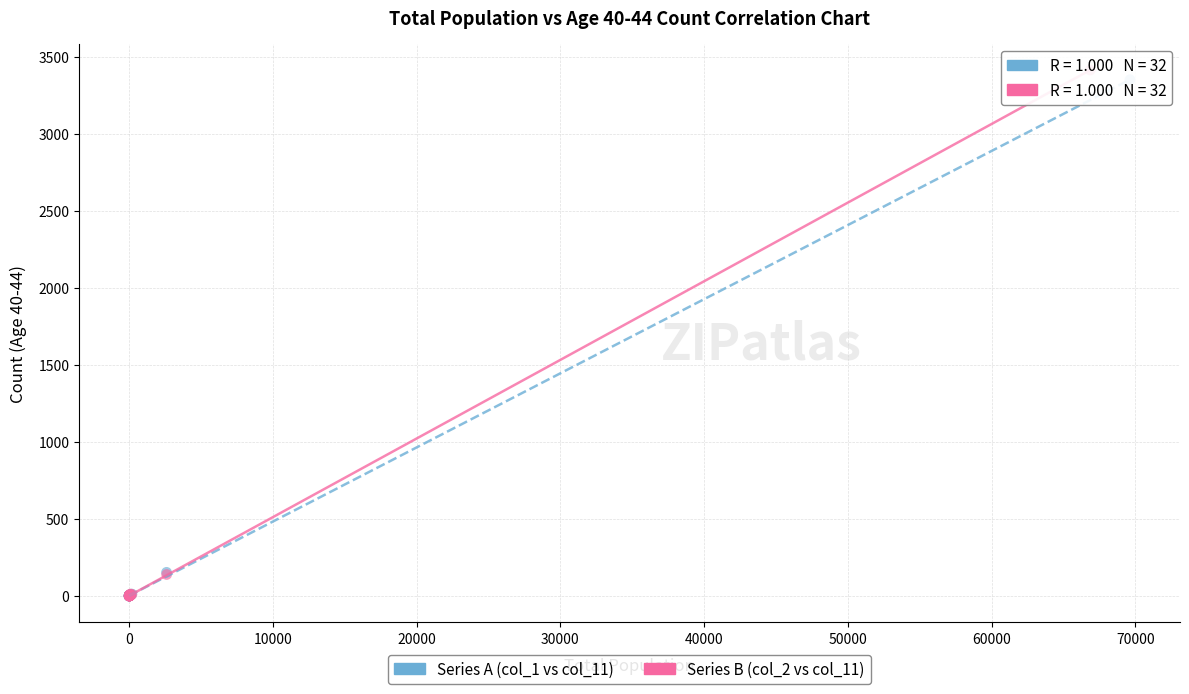

Which series has the widest spread of Y values?

Series B (col_2 vs col_11)